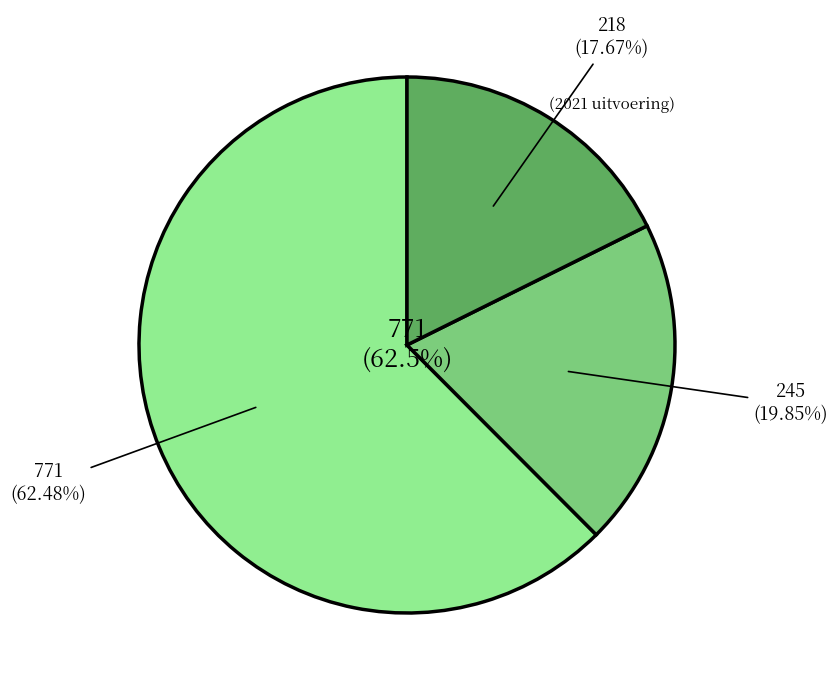

To the nearest percent, what is the combined percentage of 2021 uitvoering and 2022 uitvoering?

38%